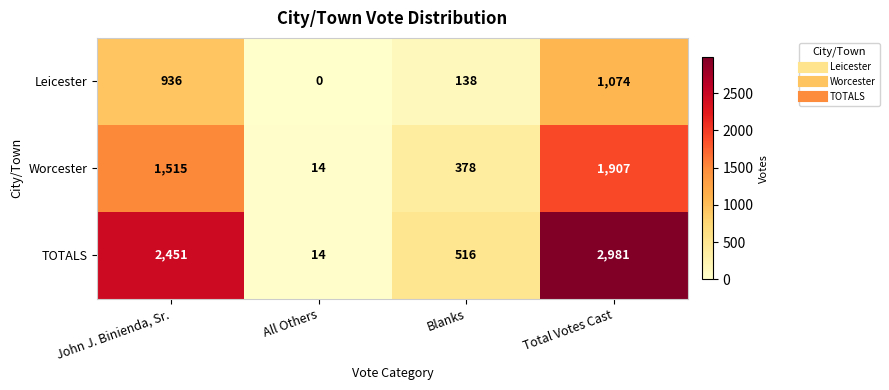

What is the difference between the maximum and minimum values in the Leicester series?

1074